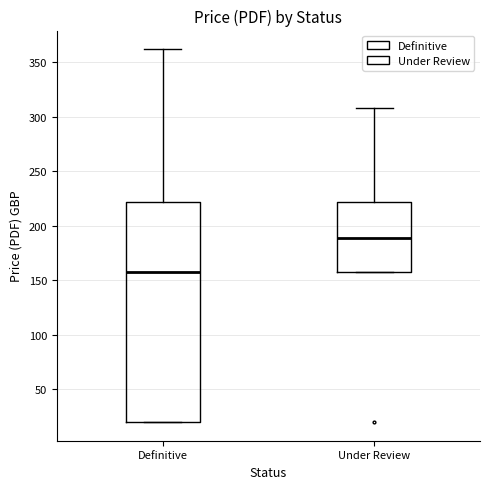

Reading left to right, transcribe this box plot: for each box, give where its median line is, the range the box spans, and where its two whiskers end, as read against the y-axis. The values are not printed on the chart, so give them approximately, as read against the axis.

Definitive: median 160, box 20 to 220, whiskers 20 to 360
Under Review: median 190, box 160 to 220, whiskers 160 to 310